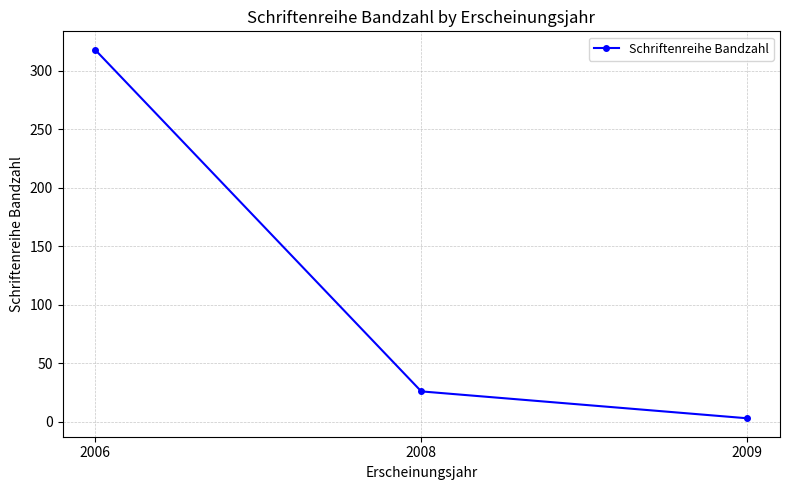

True or false: the data shows 318 at 2006.

True